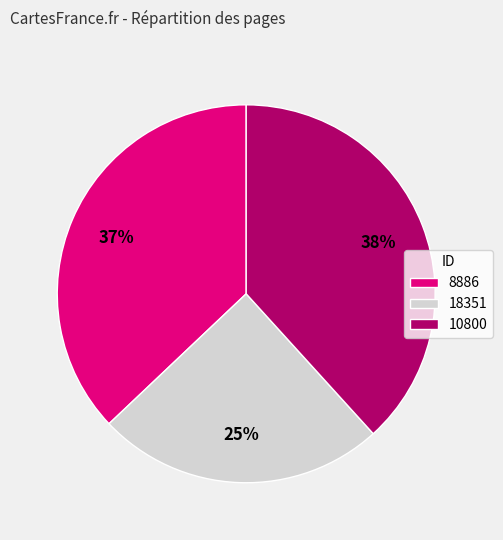

Is it true that 18351 is 25% of the pie?

True